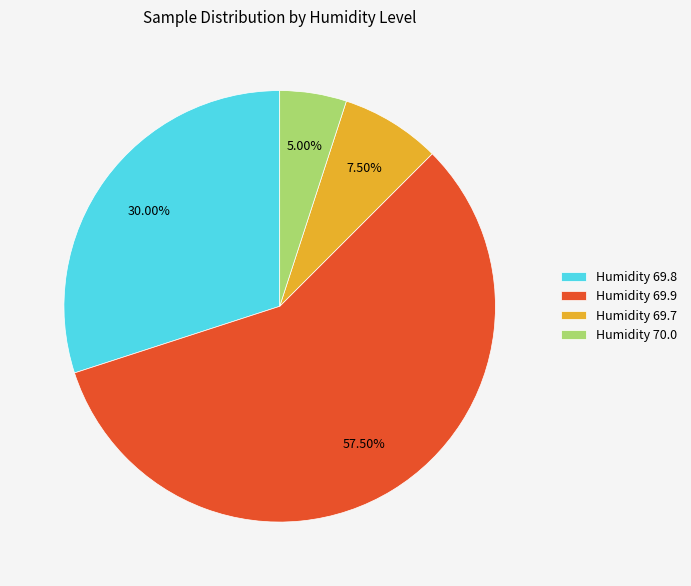

Between Humidity 69.9 and Humidity 70.0, which is larger?

Humidity 69.9